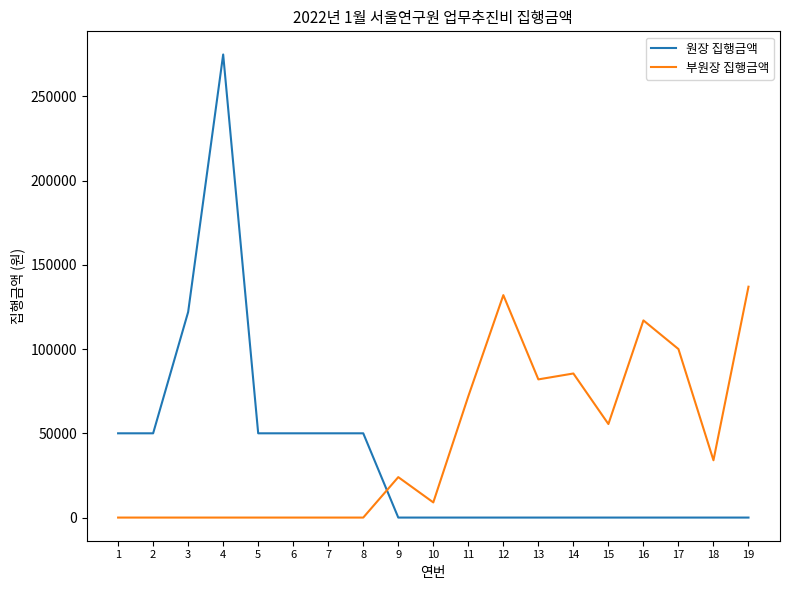

Which series has the largest total across all categories?

부원장 집행금액